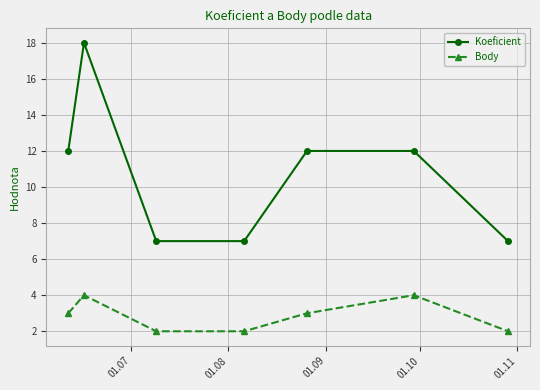

How many lines are shown in the chart?

2